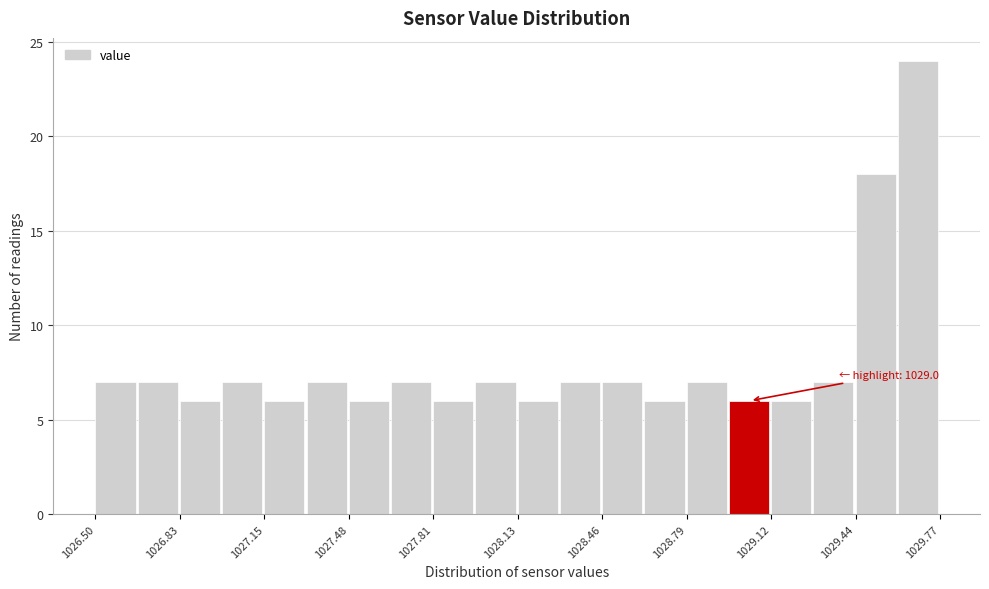

Around what value on the x-axis is the tallest bar? Give the approximate position of its centre, as read against the axis.

1029.70